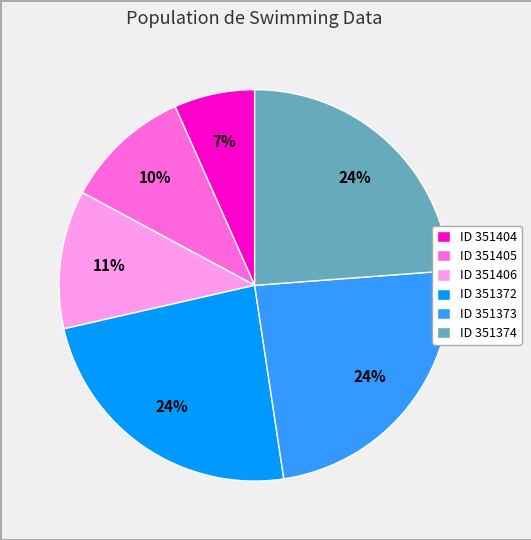

True or false: ID 351374 accounts for 19% of the total.

False